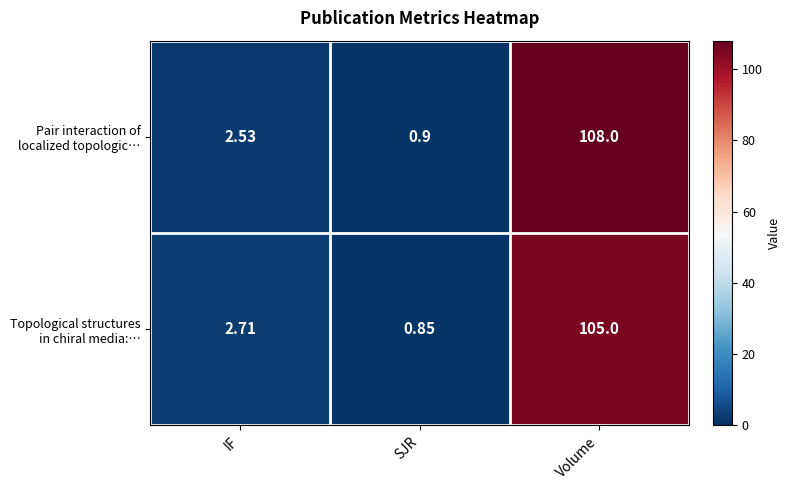

Which category has the lowest value across all series?

SJR